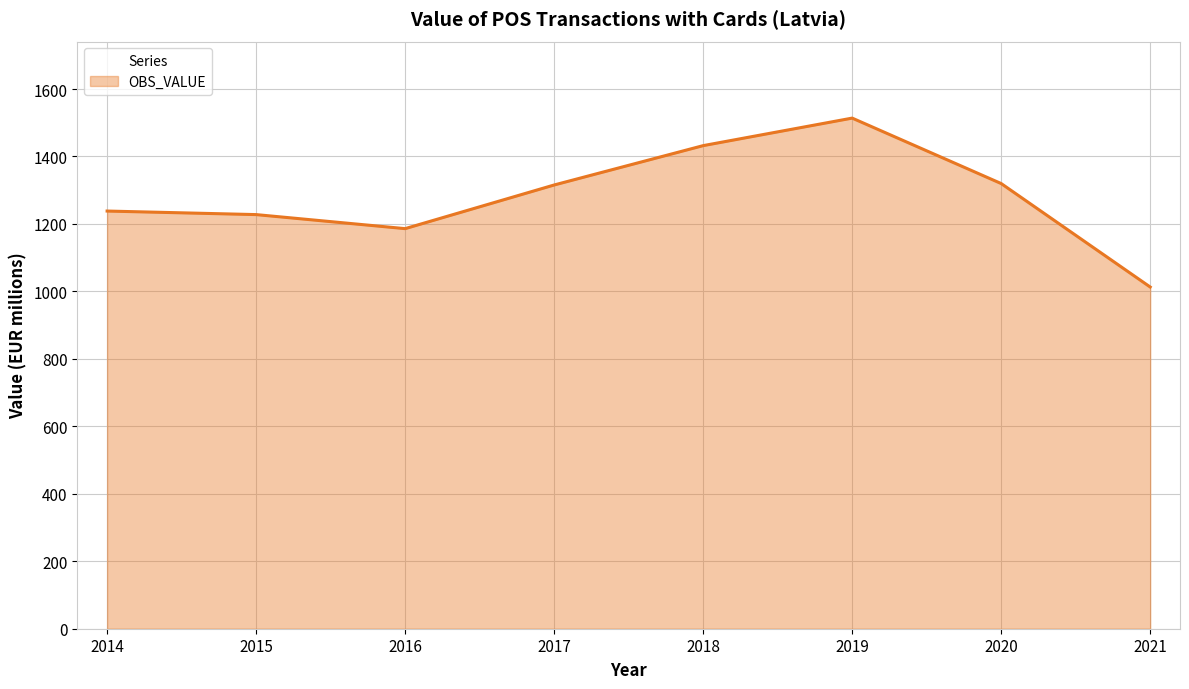

The value at 2016 is 765.3. True or false?

False